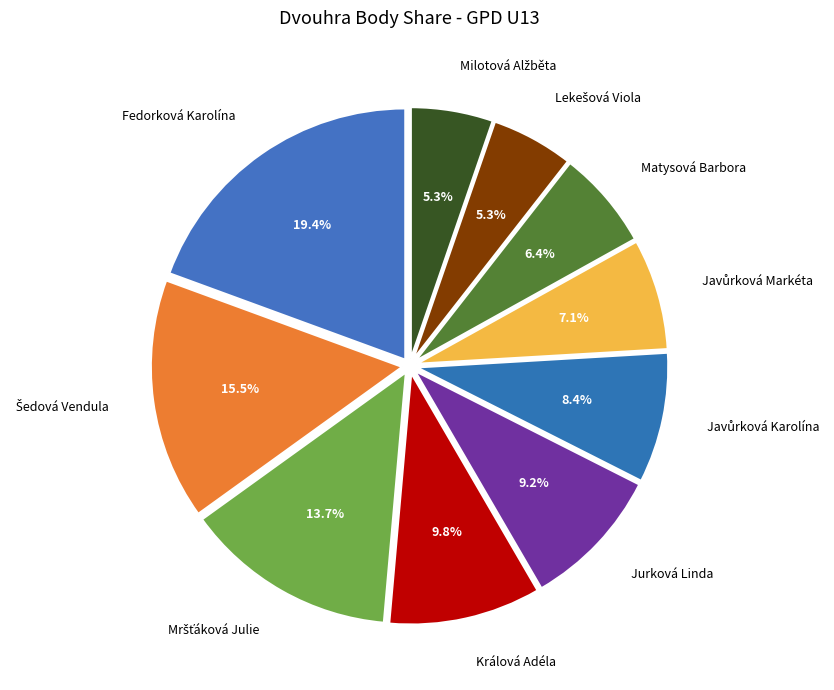

Which slice is the largest?

Fedorková Karolína